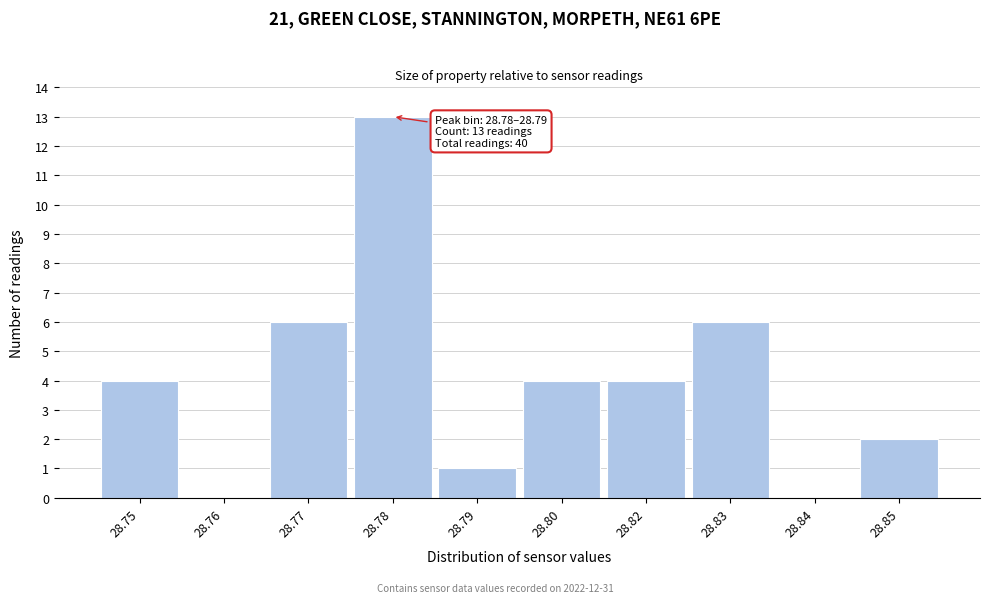

Reading left to right, list all the values displayed in this chart.

28.75=4	28.76=0	28.77=6	28.78=13	28.79=1	28.80=4	28.82=4	28.83=6	28.84=0	28.85=2